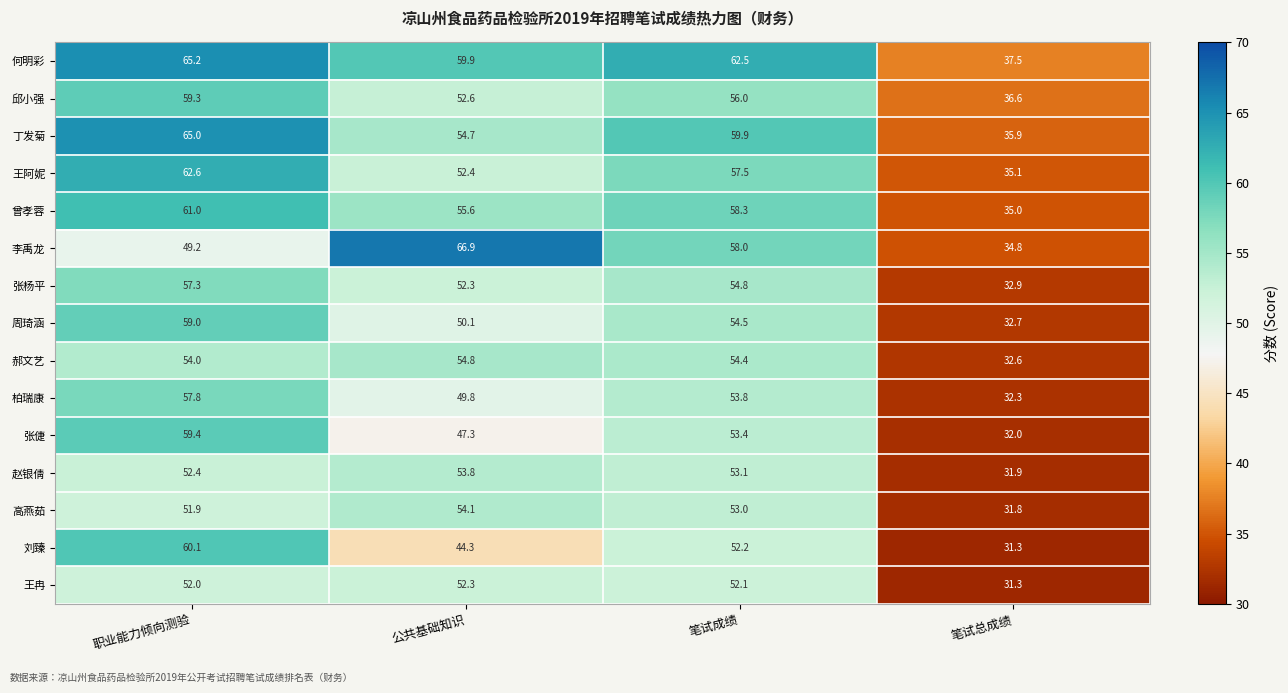

Count the number of data series in this chart.

15